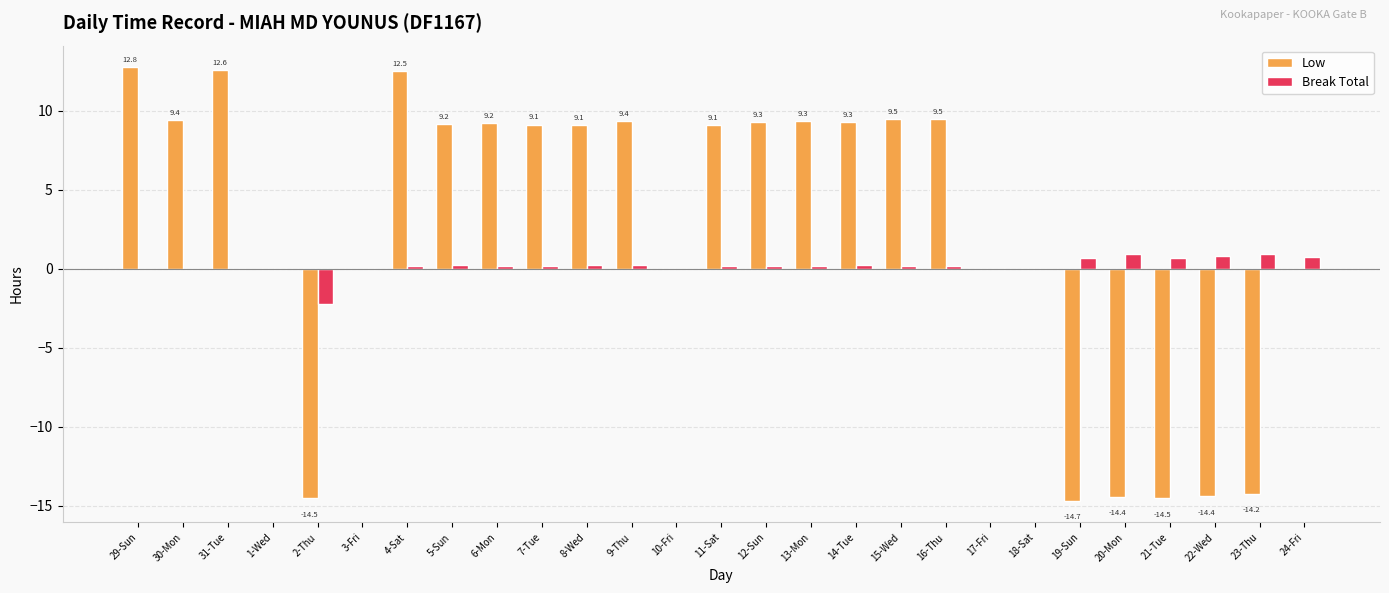

What is the sum of all Break Total values?

4.8